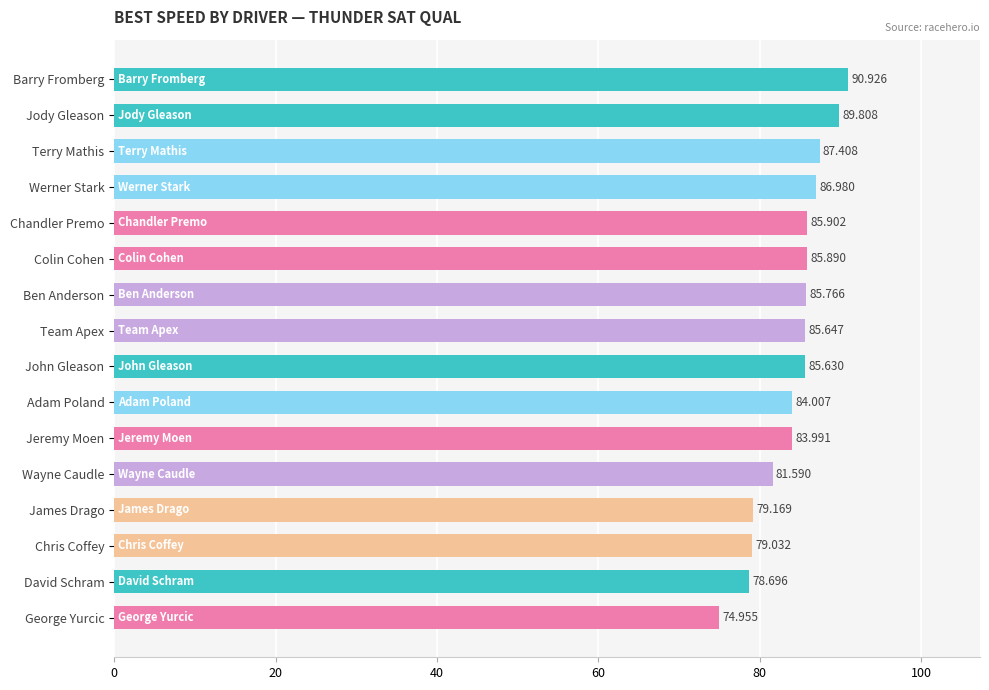

What is the average value?

84.1